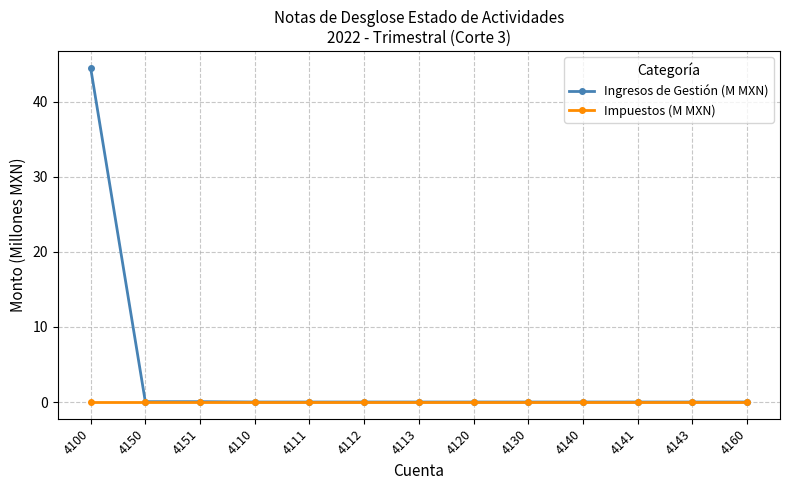

Does the chart have visible grid lines?

Yes